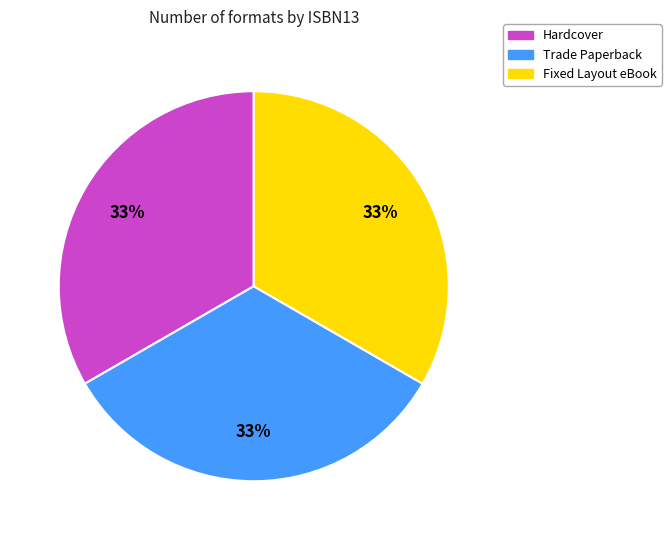

To the nearest percent, what is the average slice percentage?

33%